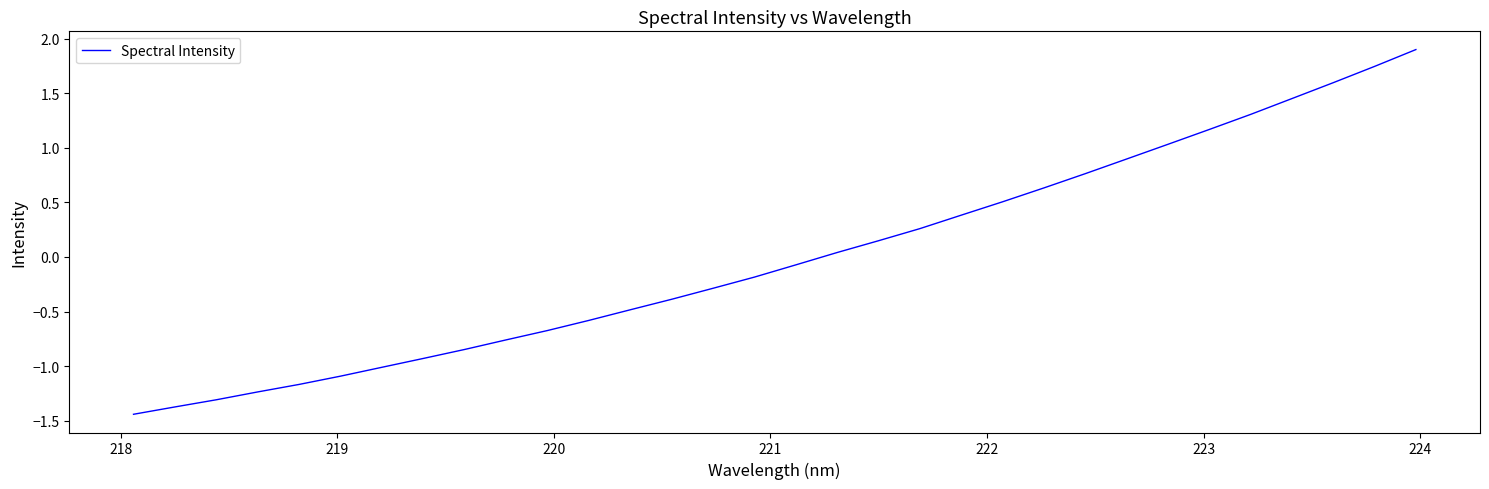

What is the difference between the maximum and minimum values?

3.3